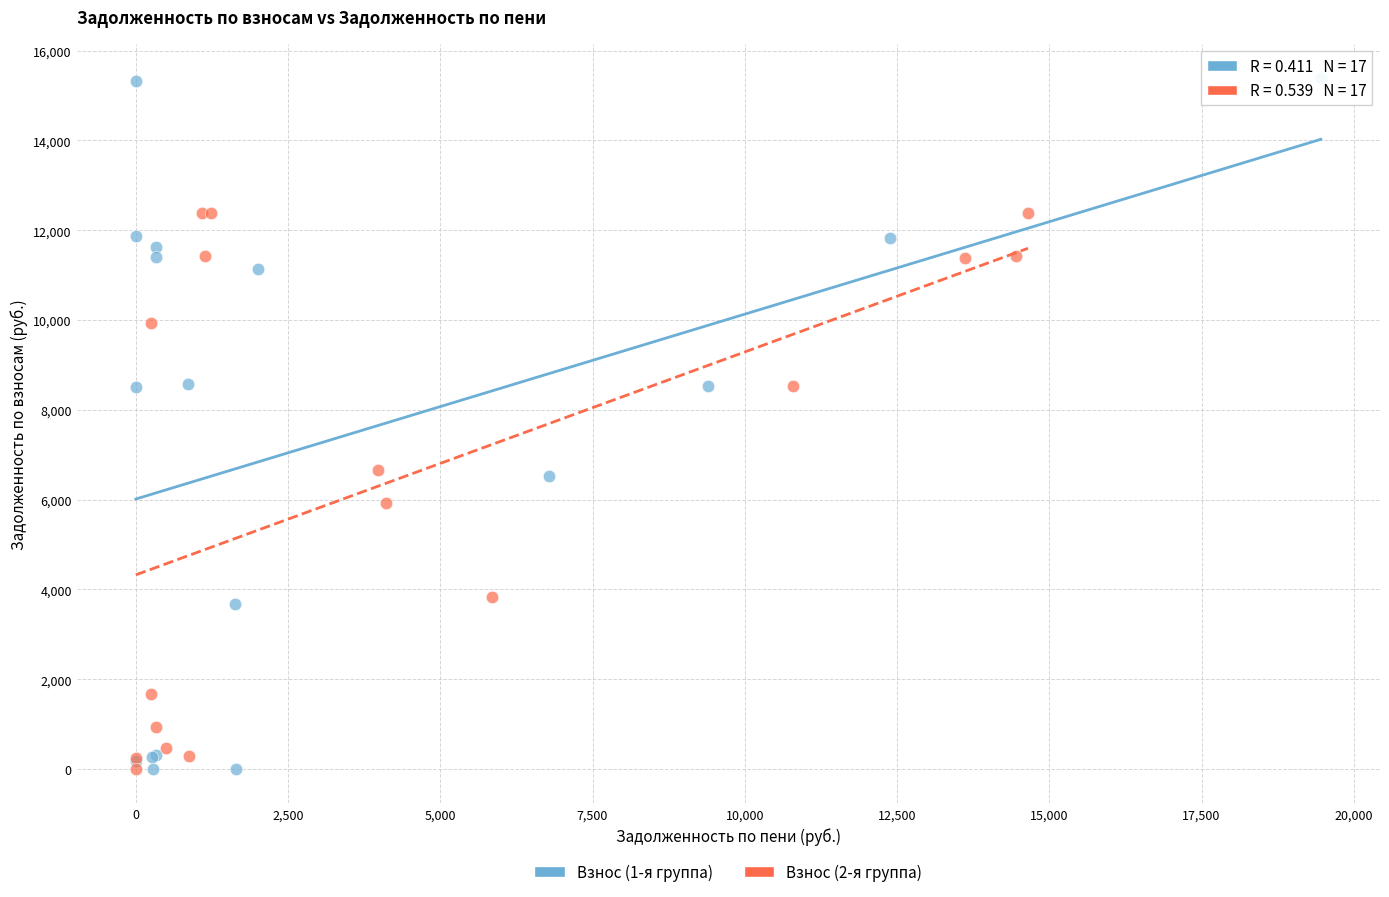

Which series has the largest Y range (max minus min)?

Взнос (1-я группа)